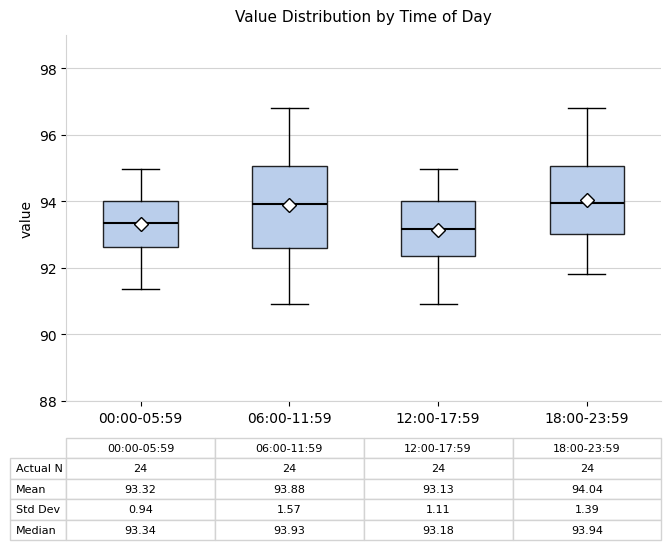

Comparing the boxes themselves (not the whiskers), which one is the tallest?

06:00-11:59